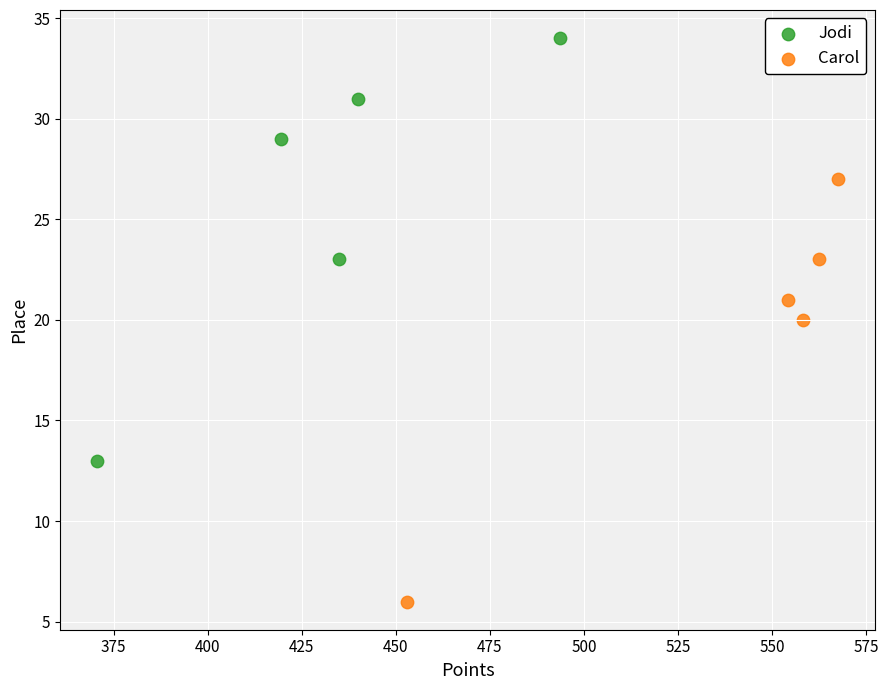

What are all the series names shown in the legend?

Jodi, Carol